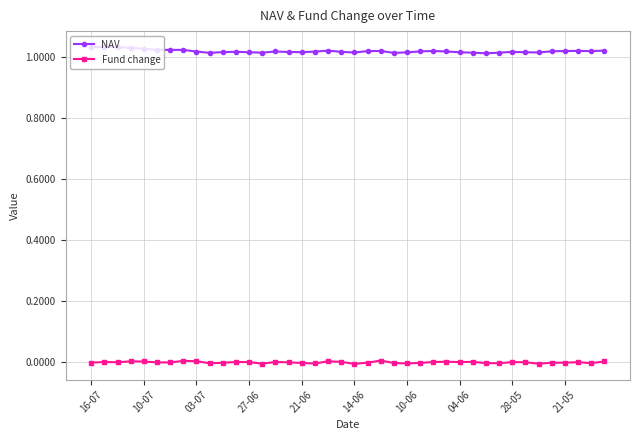

True or false: NAV has more than 2 interior local peaks.

True